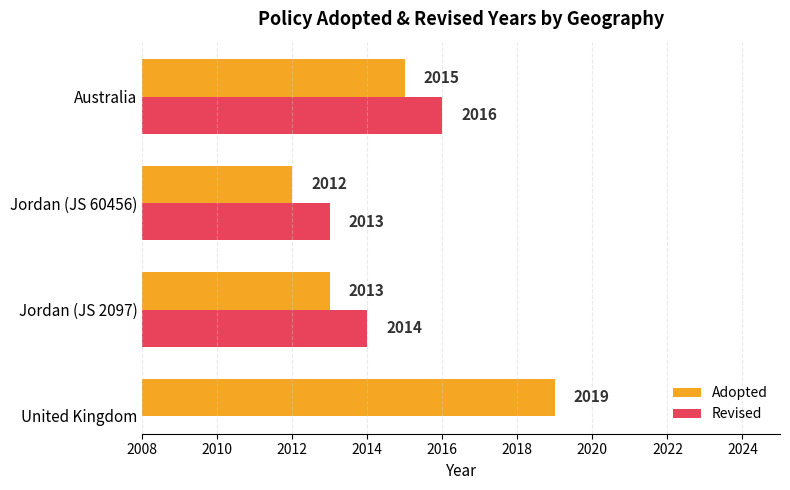

Where is Adopted nearest to the value 2015?

Australia